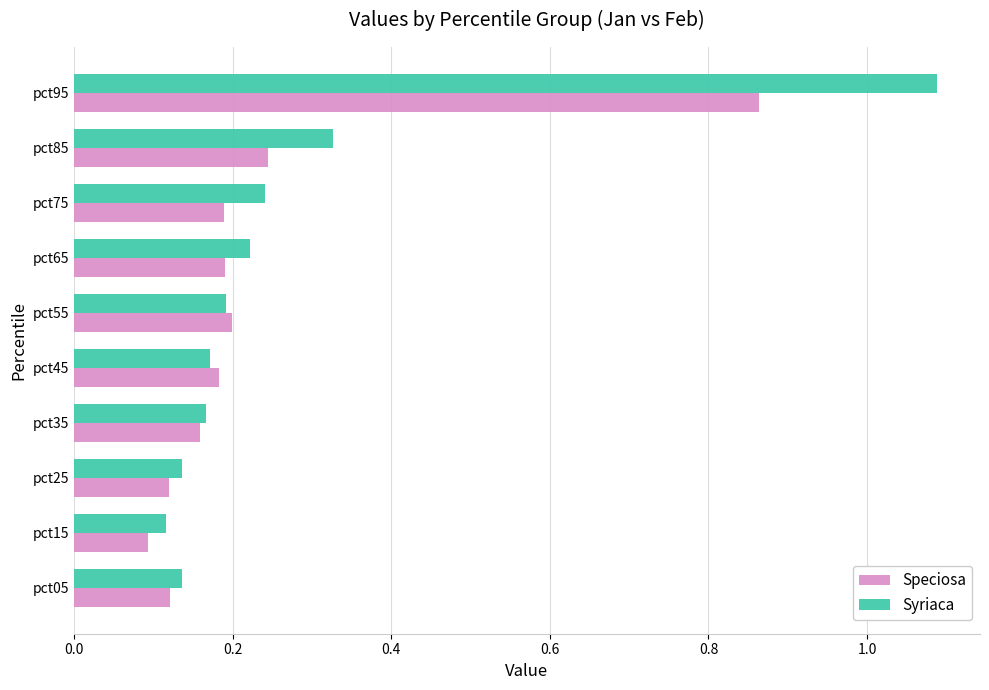

Rank the series by their maximum value, from lowest to highest.

Speciosa, Syriaca